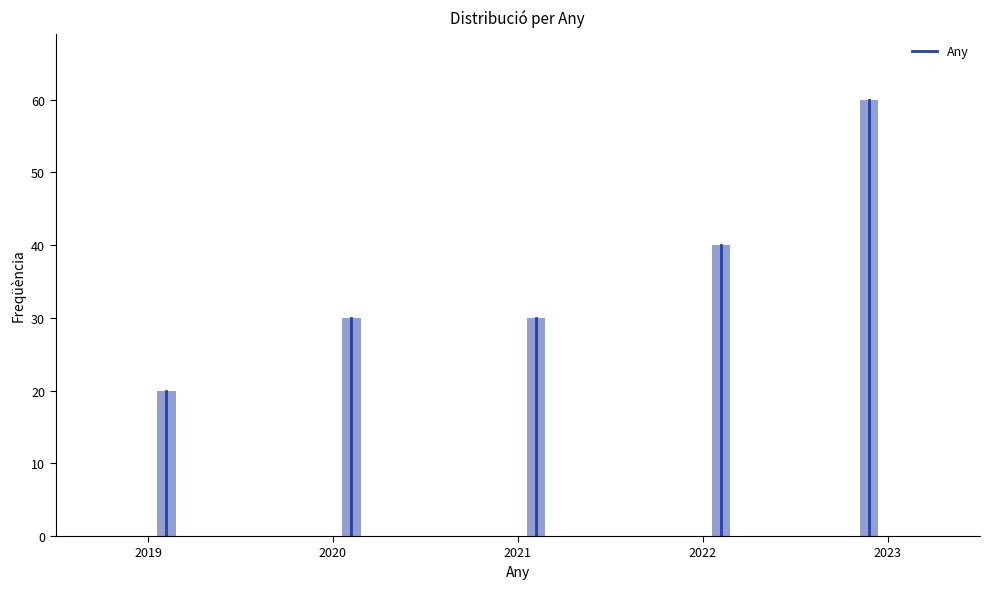

Around what value on the x-axis is the tallest bar? Give the approximate position of its centre, as read against the axis.

2022.9